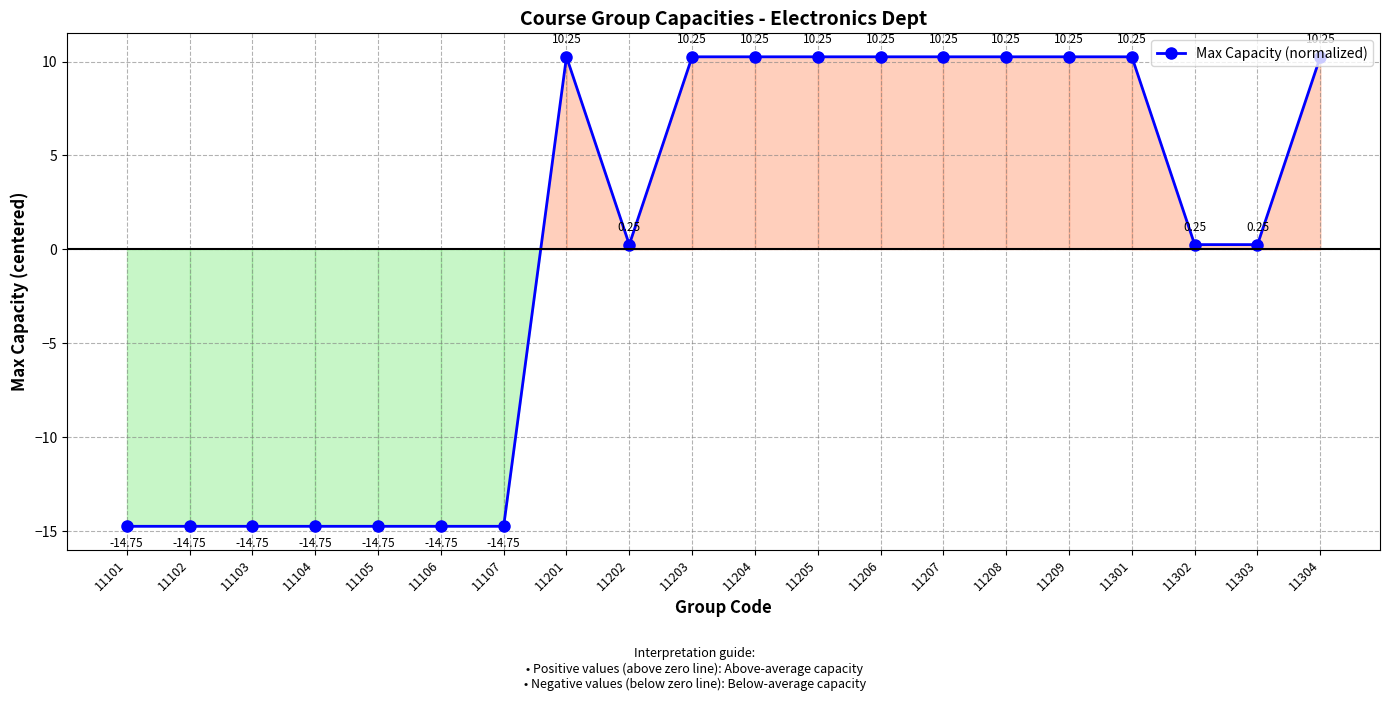

True or false: the data has more than 2 interior local peaks.

False